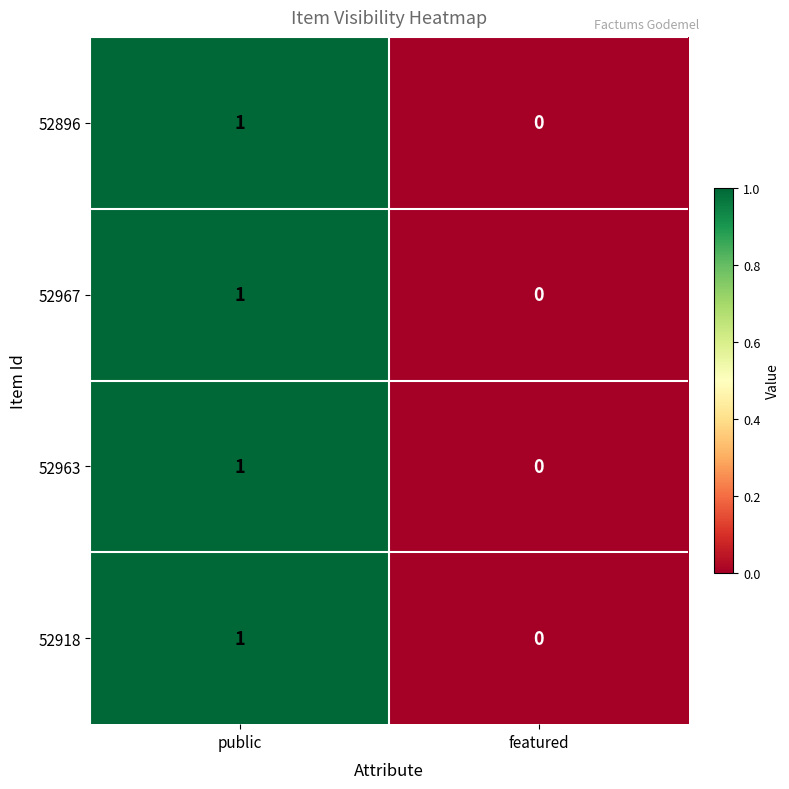

Where is 52967 nearest to the value 0?

featured